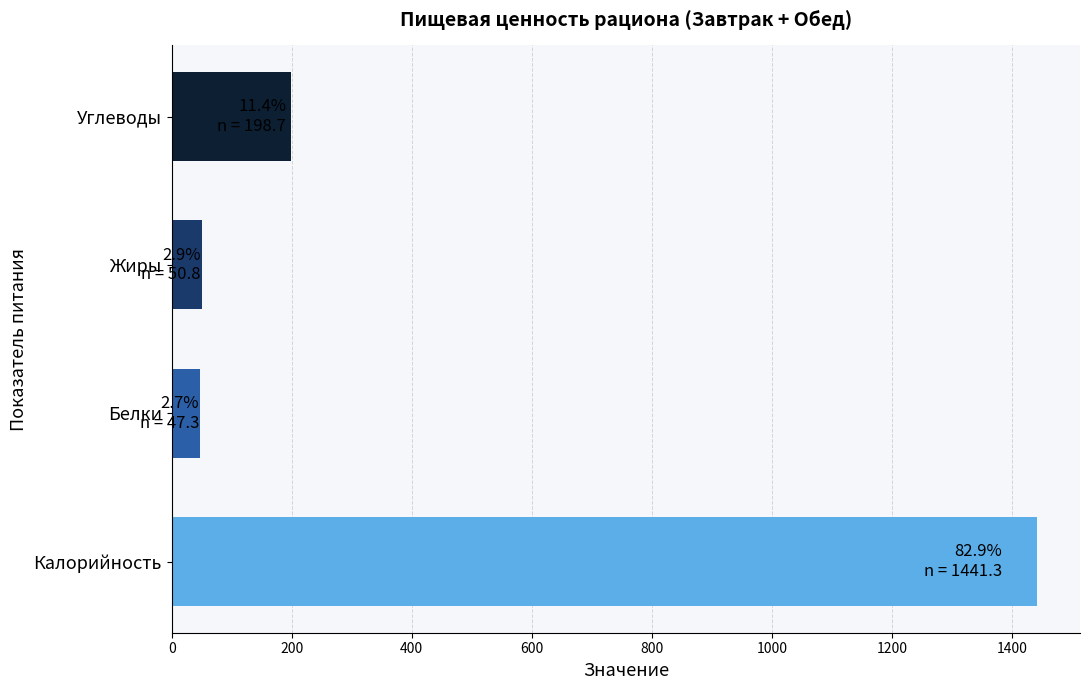

What is the difference between the second highest and second lowest values?

147.9